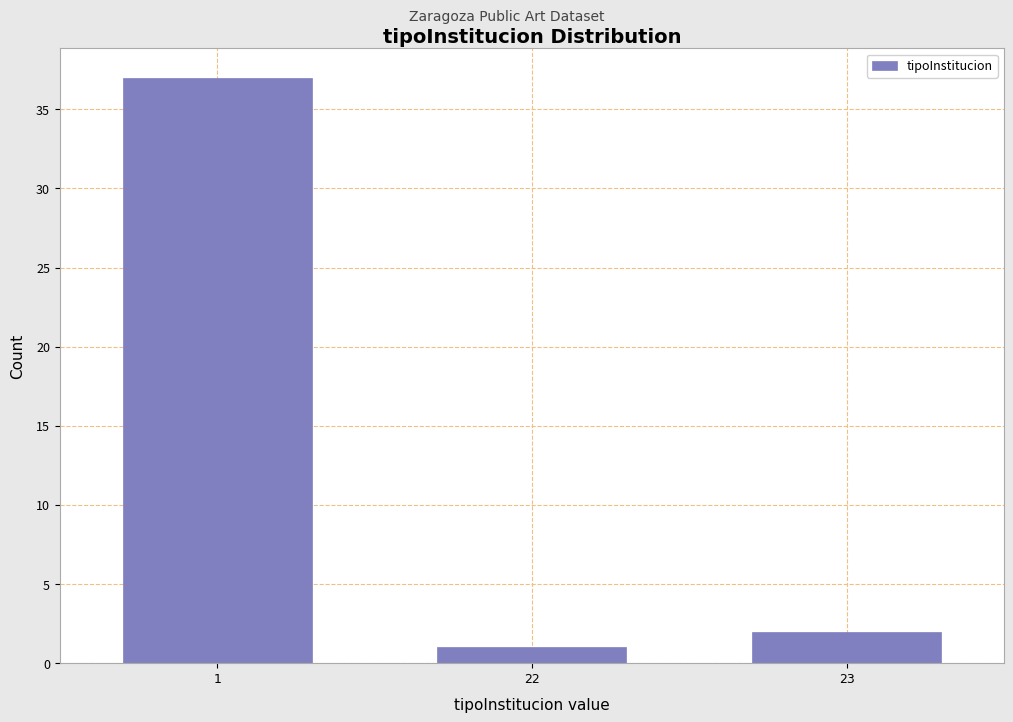

Reading left to right, list all the values displayed in this chart.

37	1	2